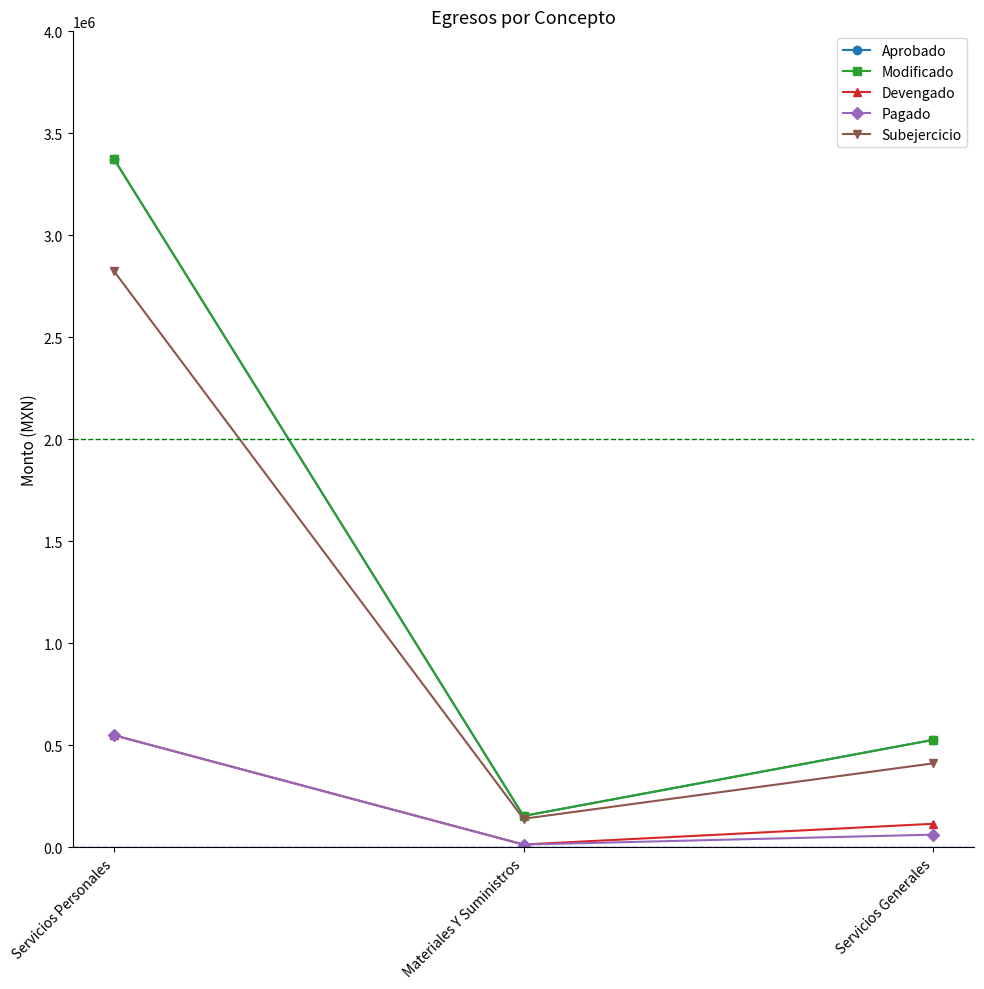

What is the sum of the Subejercicio values at Servicios Personales and Materiales Y Suministros?

2965772.4